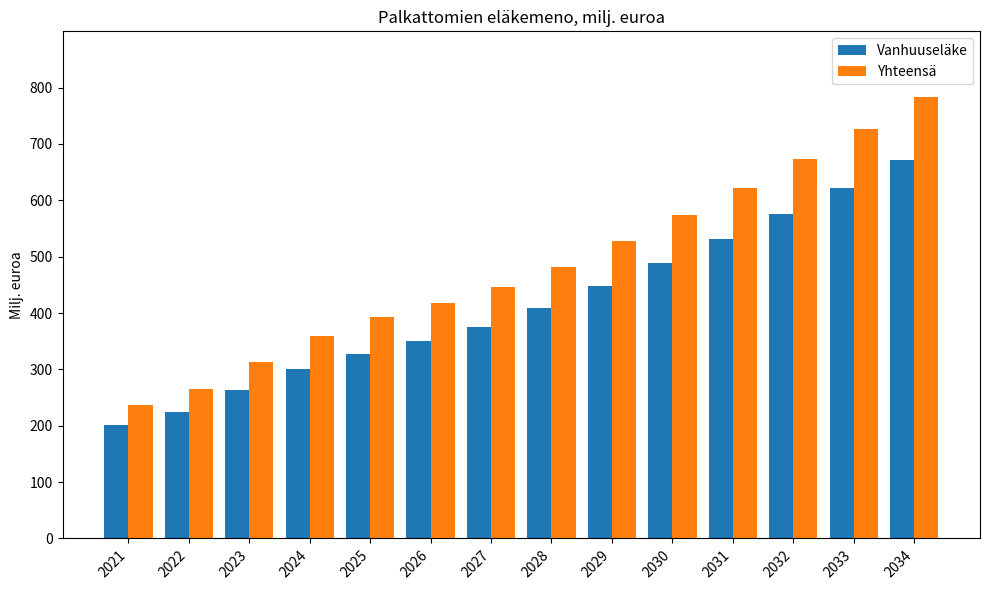

List the labels in order of Vanhuuseläke value, smallest first.

2021, 2022, 2023, 2024, 2025, 2026, 2027, 2028, 2029, 2030, 2031, 2032, 2033, 2034